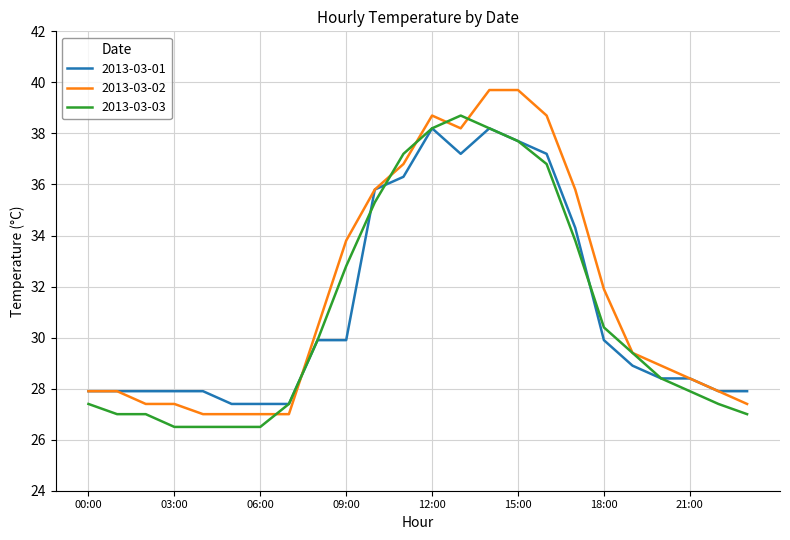

What is the smallest value displayed?

26.5